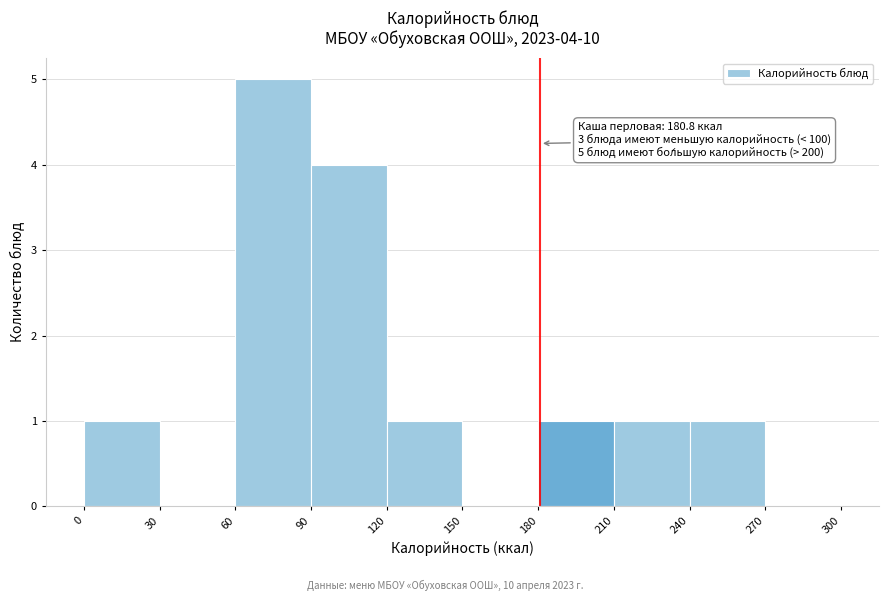

Over which range of the x-axis is the bar tallest?

60 to 90